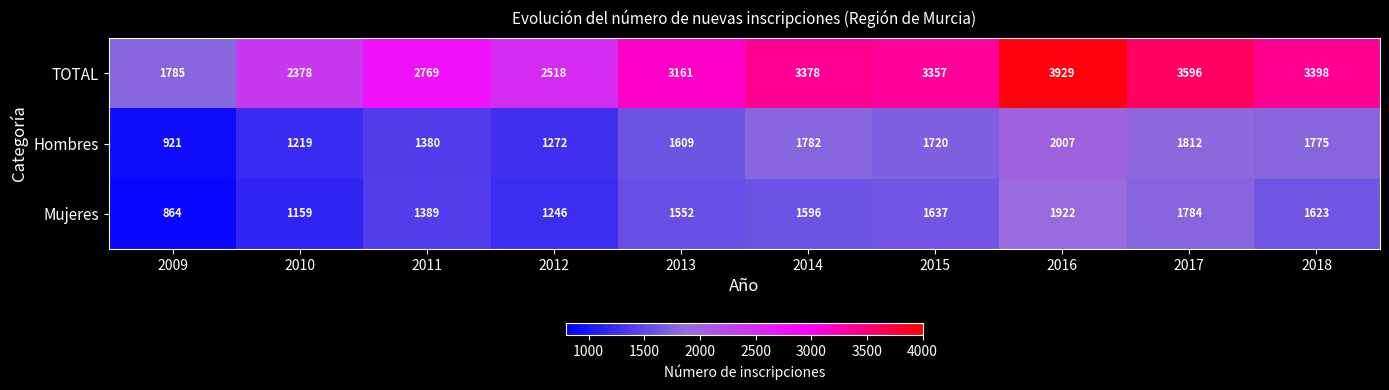

What is the maximum value for Mujeres?

1922